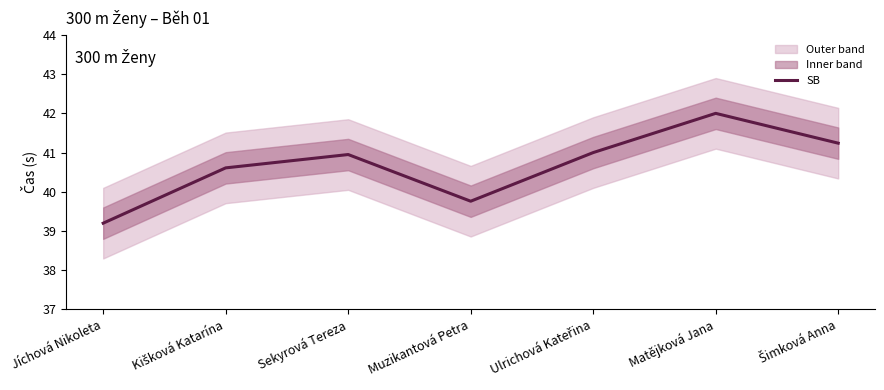

What is the average value?

40.7